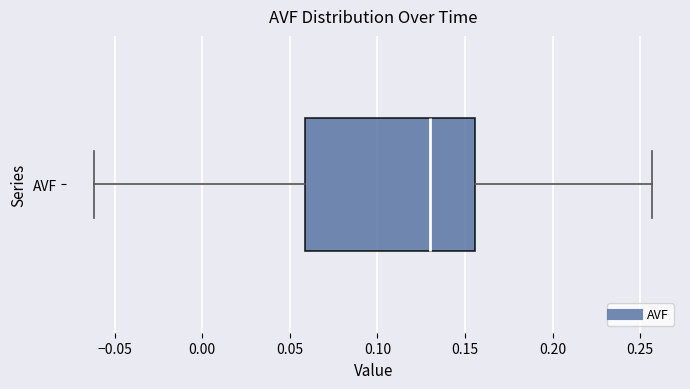

Transcribe this box plot: give where the median line is, the range the box spans, and where the two whiskers end, as read against the x-axis. The values are not printed on the chart, so give them approximately, as read against the axis.

median 0.130, box 0.060 to 0.155, whiskers -0.060 to 0.255